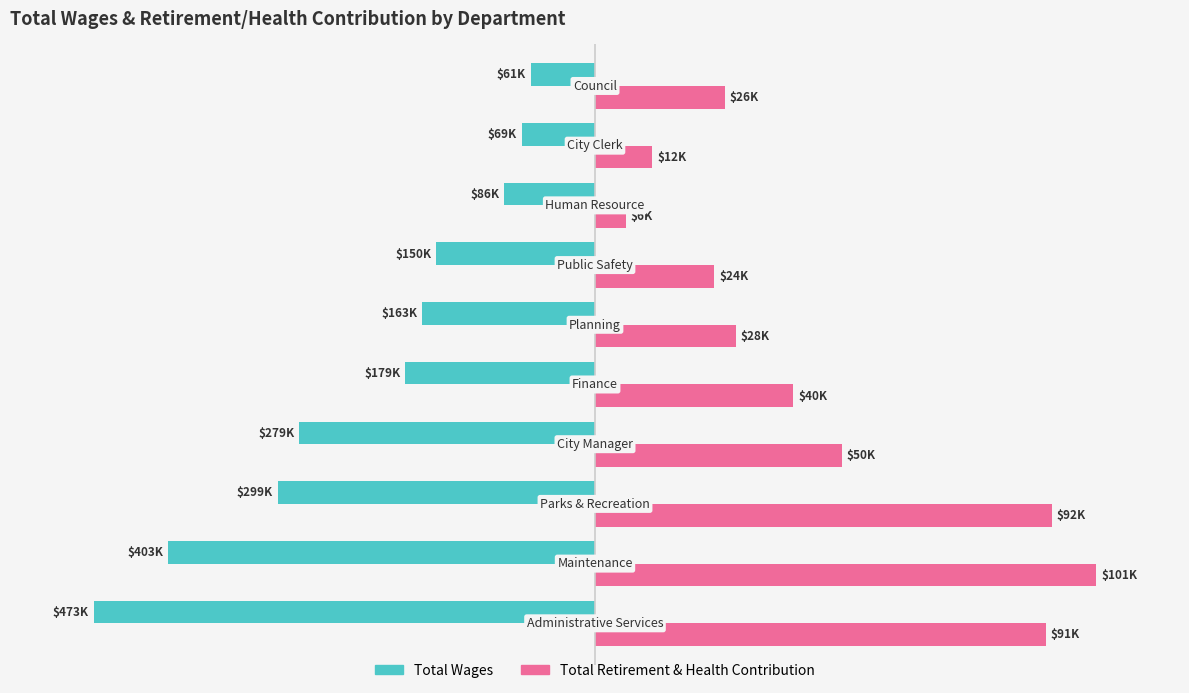

What are all the series names shown in the legend?

Total Wages, Total Retirement & Health Contribution